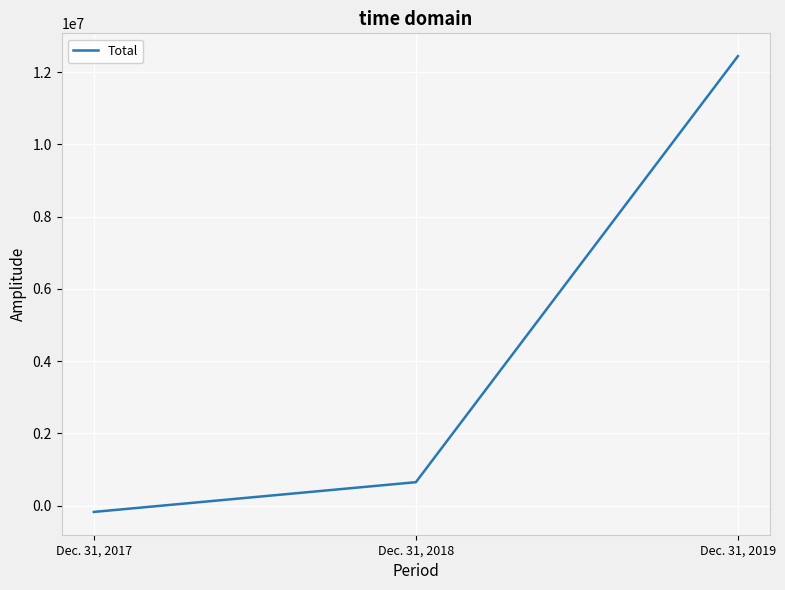

Reading left to right, list all the values displayed in this chart.

Dec. 31, 2017=-177070	Dec. 31, 2018=646532	Dec. 31, 2019=12439574